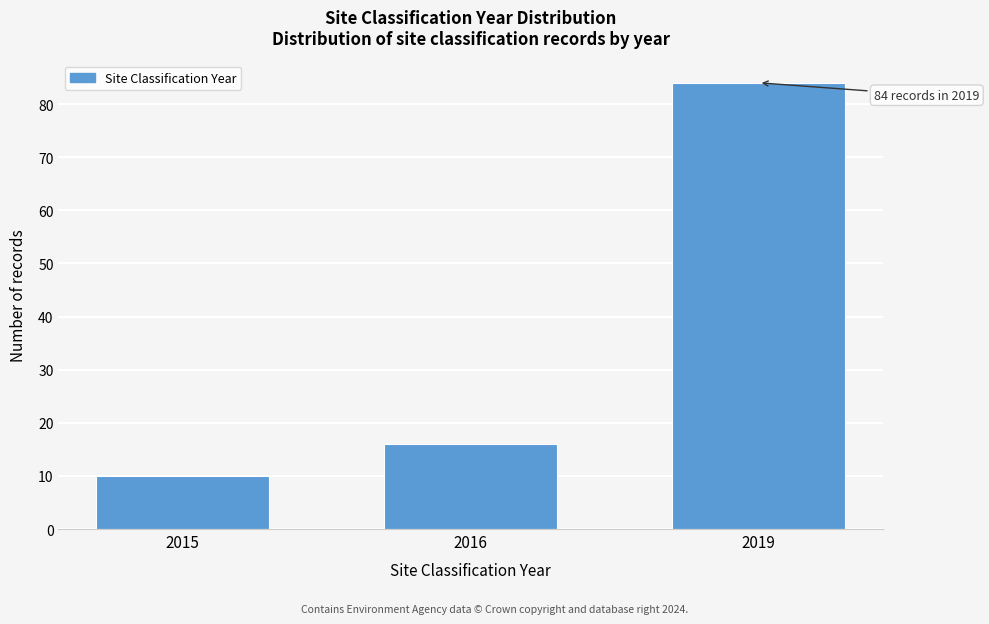

Reading left to right, list all the values displayed in this chart.

10	16	84